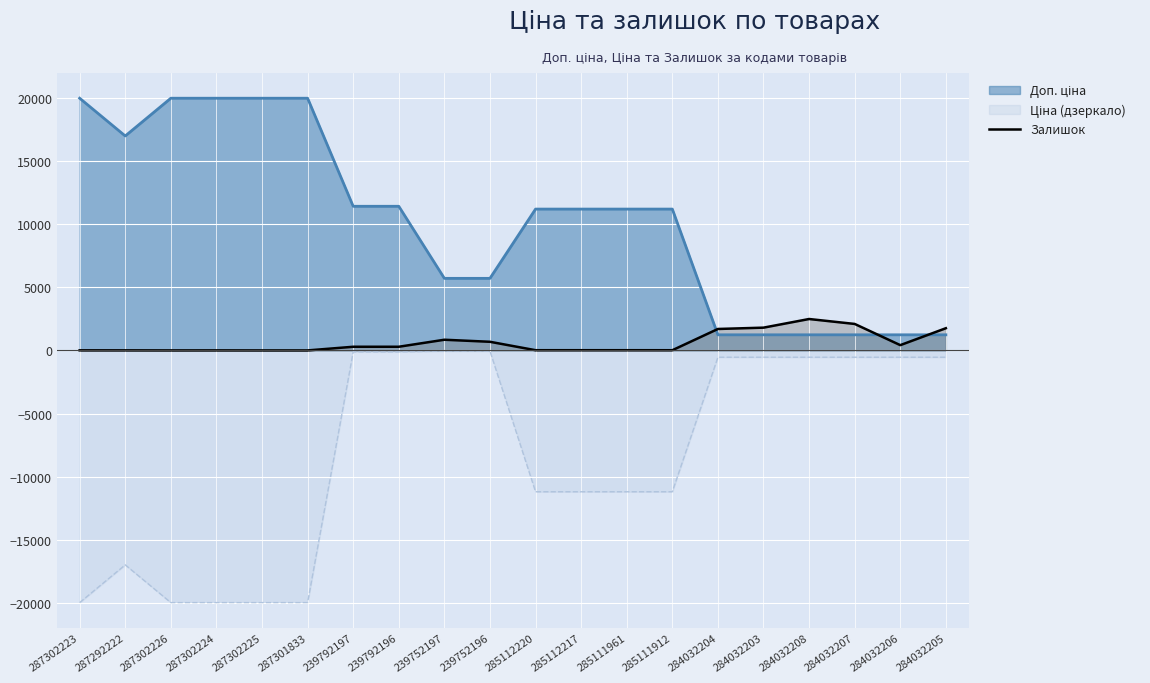

Reading left to right, transcribe all the data shown in this chart.

287302223=7	287292222=5	287302226=1	287302224=3	287302225=0	287301833=0	239792197=289	239792196=290	239752197=845	239752196=683	285112220=17	285112217=17	285111961=17	285111912=15	284032204=1697	284032203=1802	284032208=2486	284032207=2096	284032206=417	284032205=1757